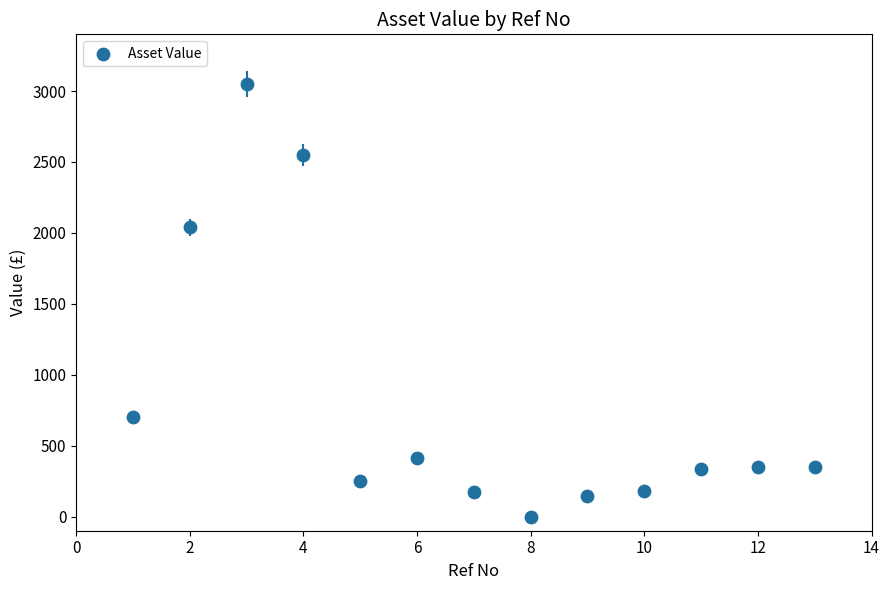

What Y value in the scatter plot is closest to 1525?

2040.0